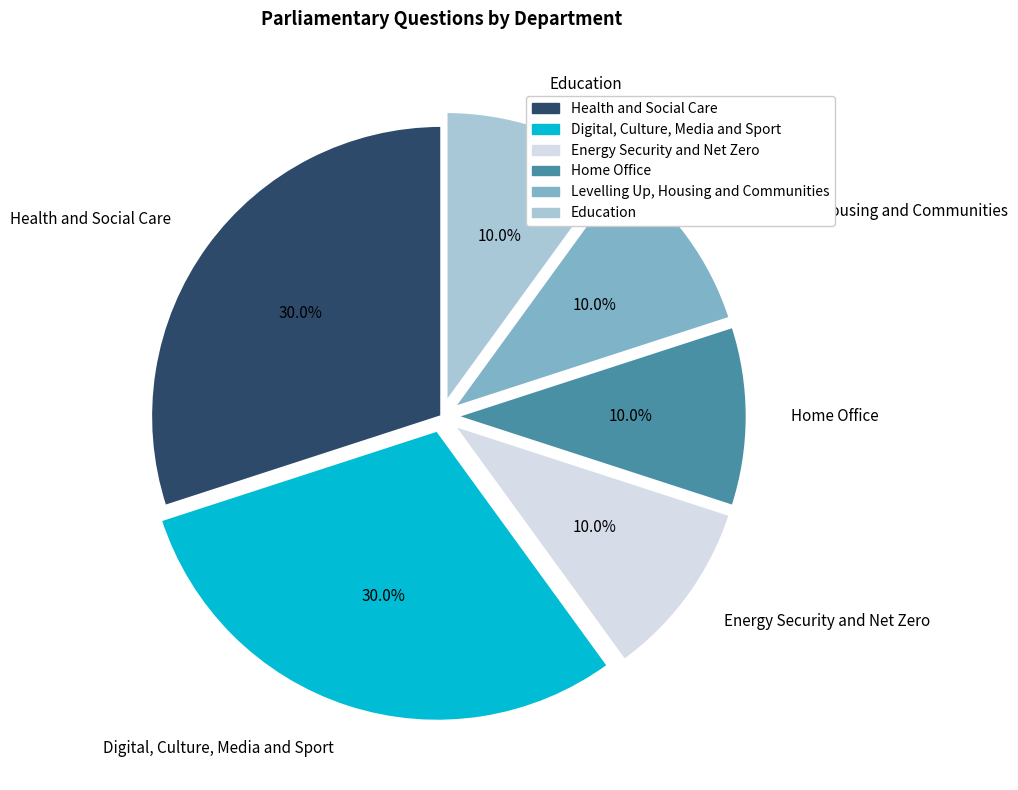

The Energy Security and Net Zero slice represents 10% of the pie. True or false?

True